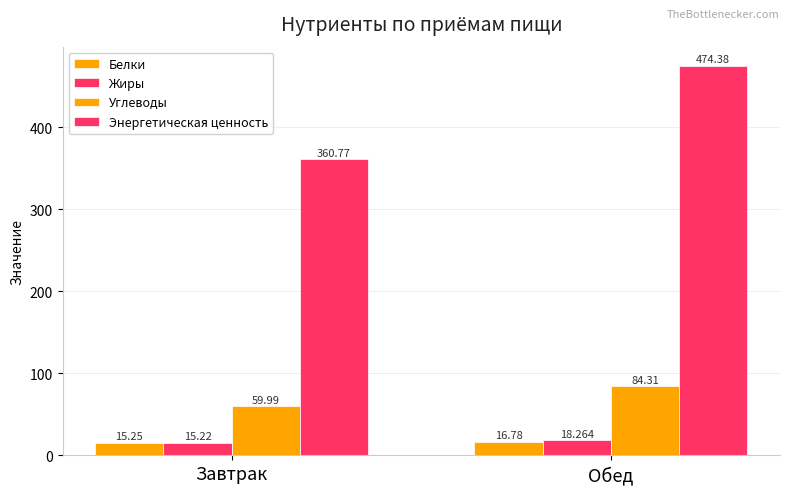

How many bars are there in total?

8